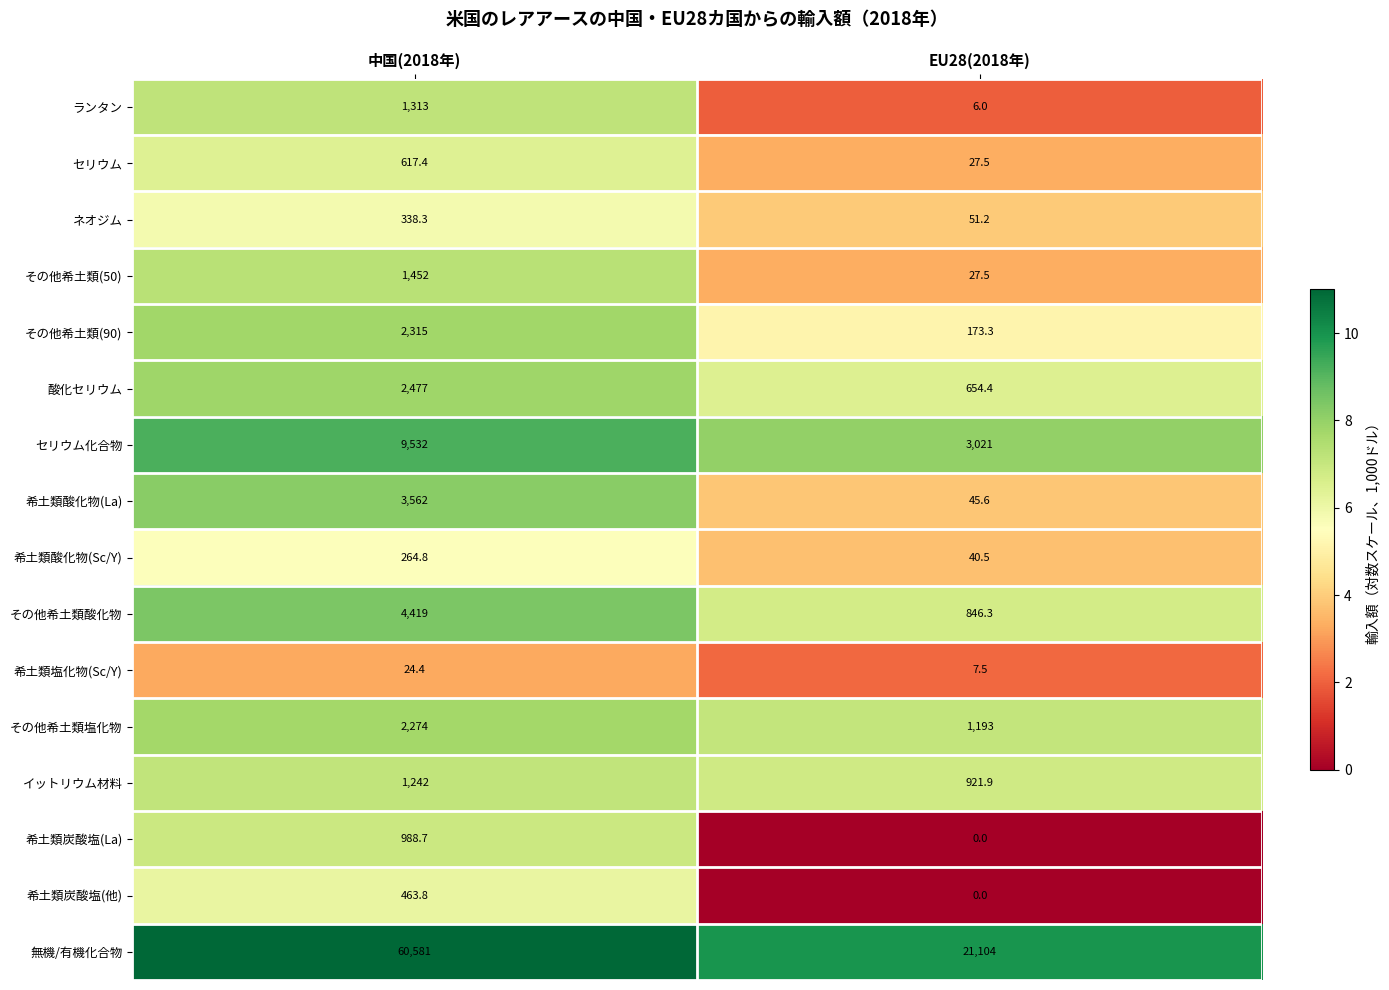

What is the spread (max minus min) of values at EU28(2018年)?

21104.0